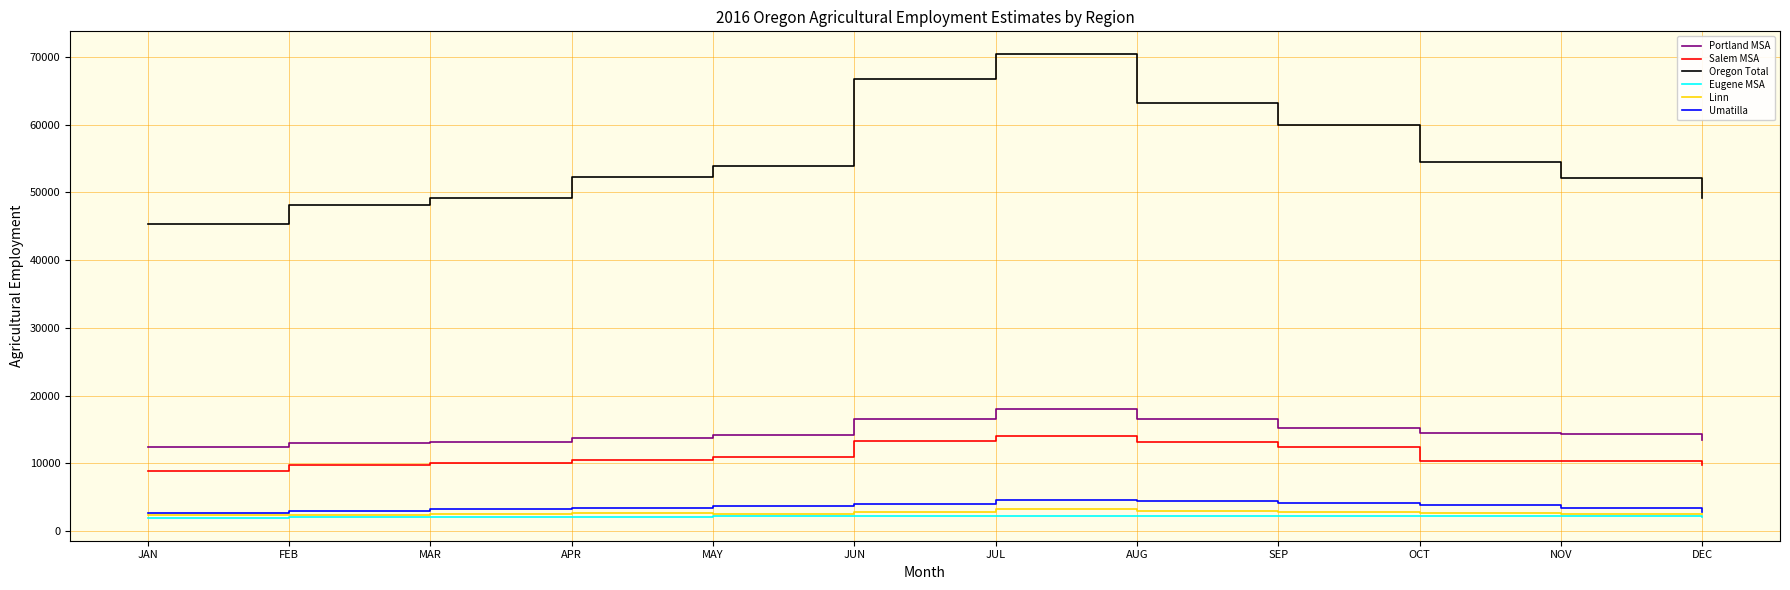

What is the difference between the second highest and minimum values in the Linn series?

580